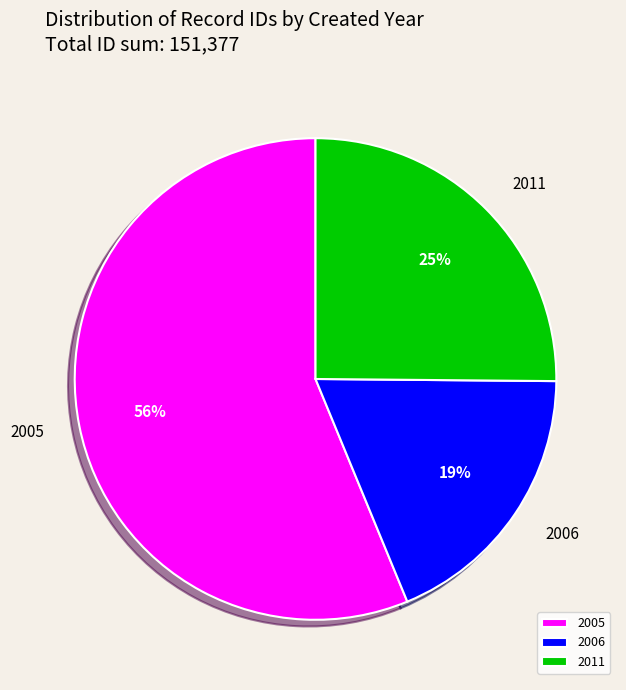

To the nearest percent, what percentage of the pie is 2005?

56%